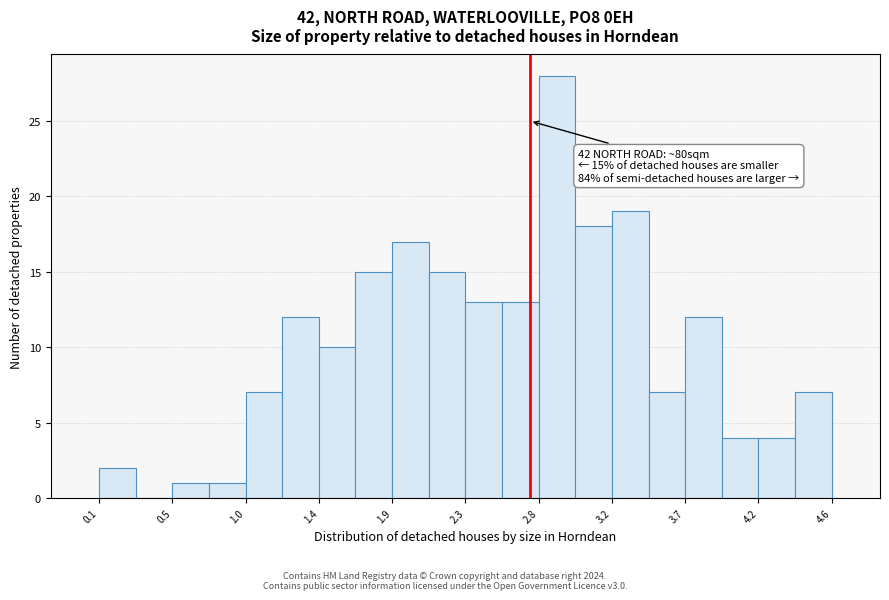

Over which range of the x-axis is the bar tallest?

2.80 to 3.00